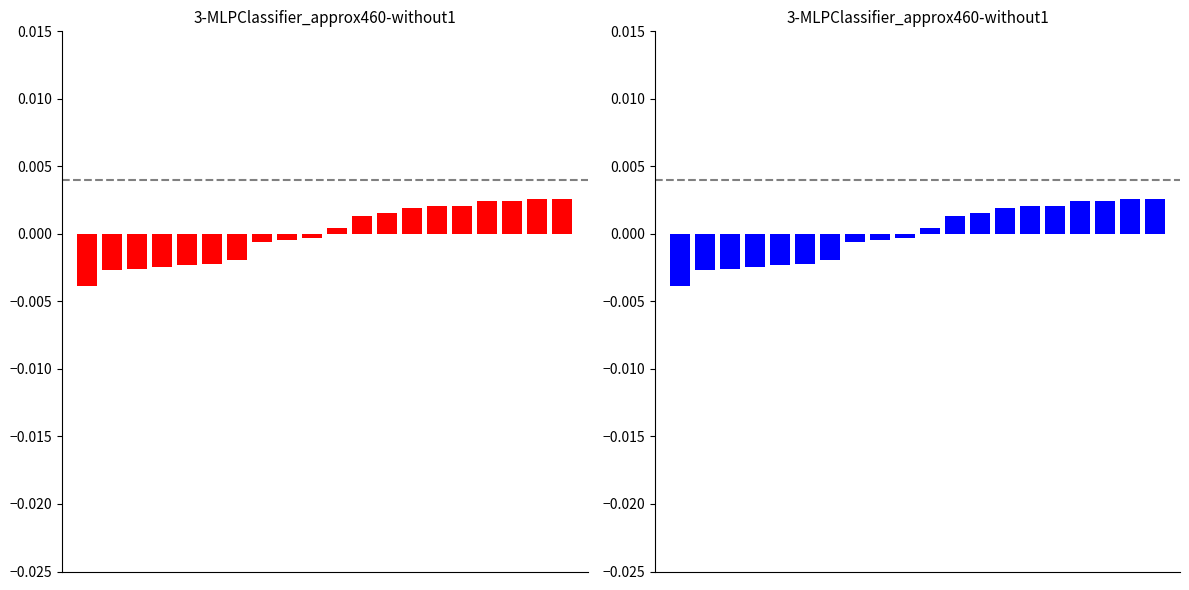

True or false: the data shows -0.0 at 9.

True